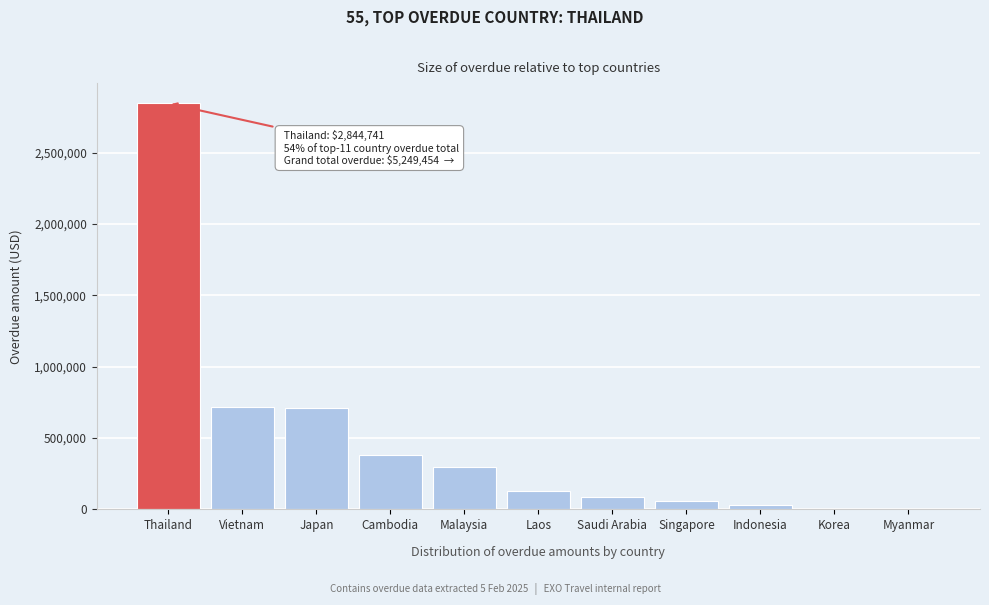

What is the sum of all values?

5249454.4